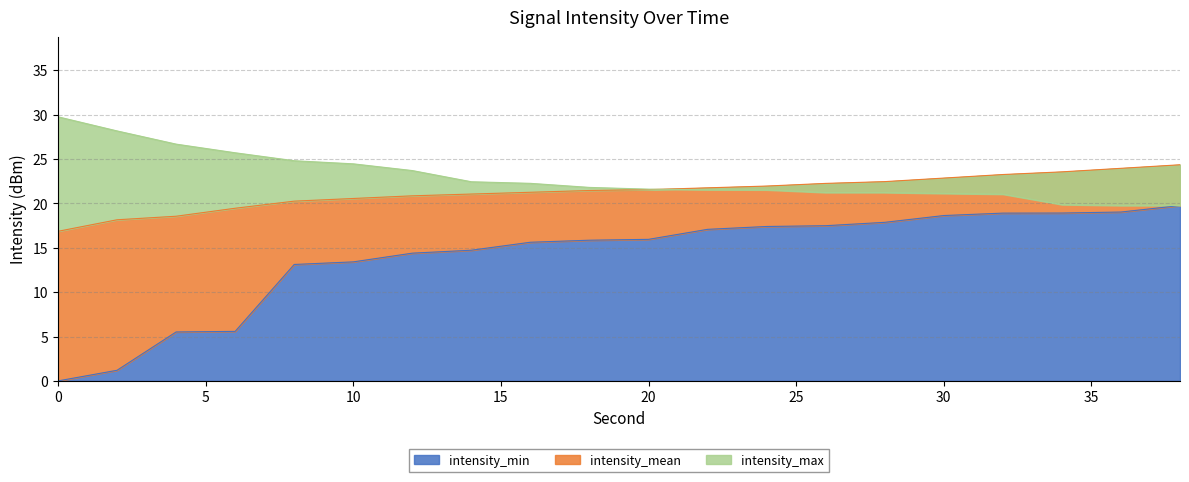

How many values in the intensity_min series exceed 15?

12